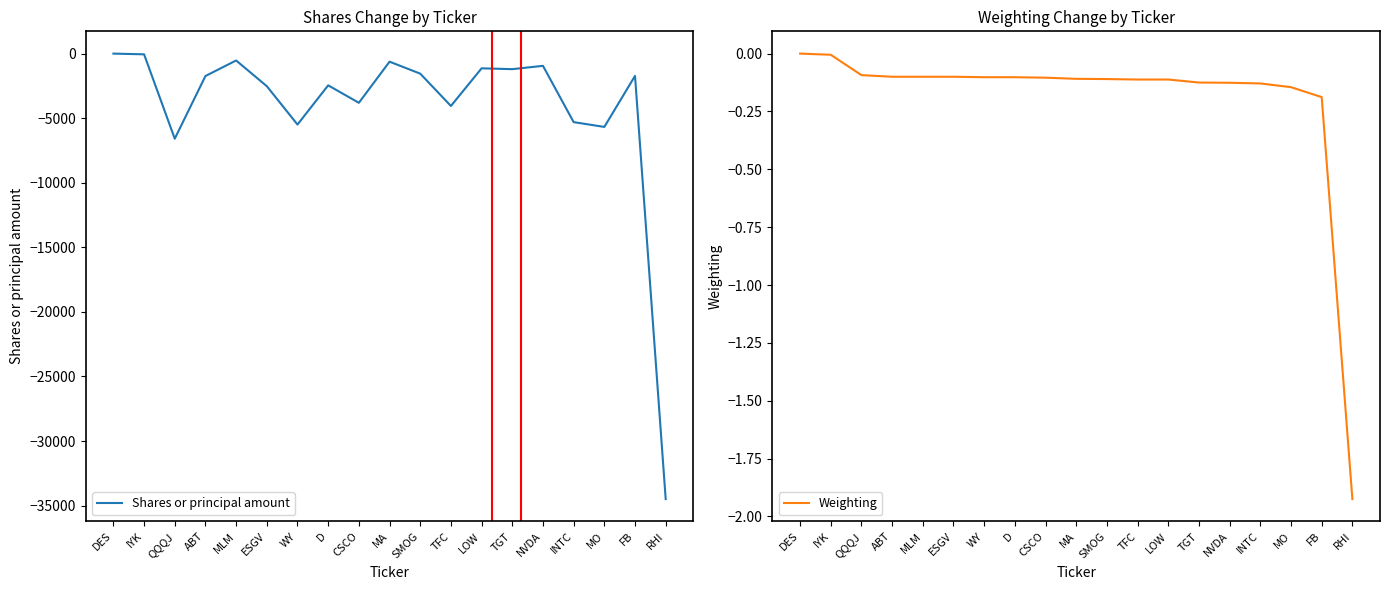

What is the label of the 7th point from the left?

WY